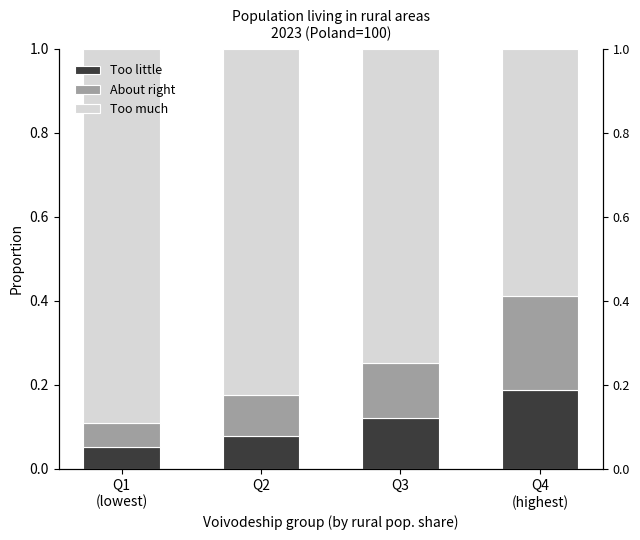

What is the greatest value displayed?

0.9